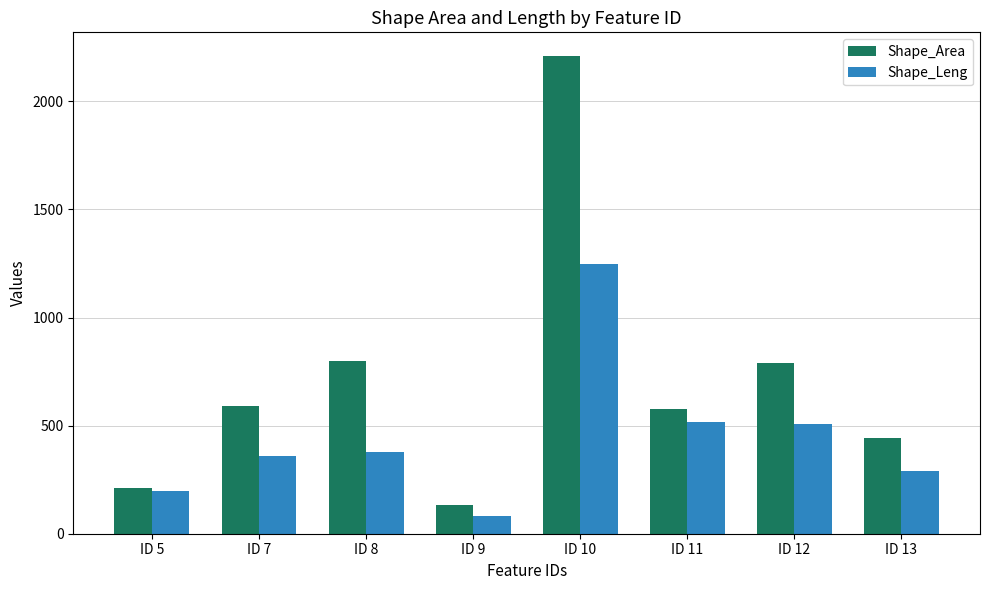

Which series has the largest range (max minus min)?

Shape_Area